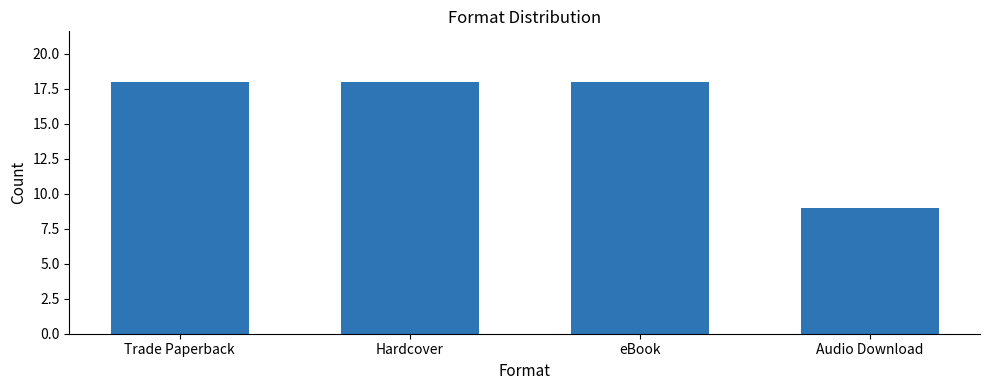

At which category does the chart reach its minimum across all series?

Audio Download